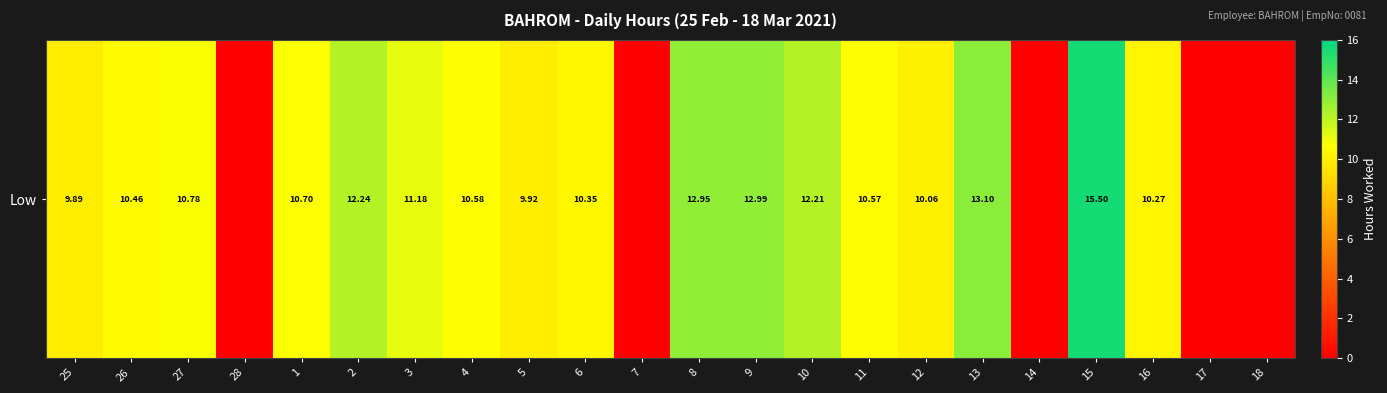

List the labels in order of value, smallest first.

28, 7, 14, 17, 18, 25, 5, 12, 16, 6, 26, 11, 4, 1, 27, 3, 10, 2, 8, 9, 13, 15